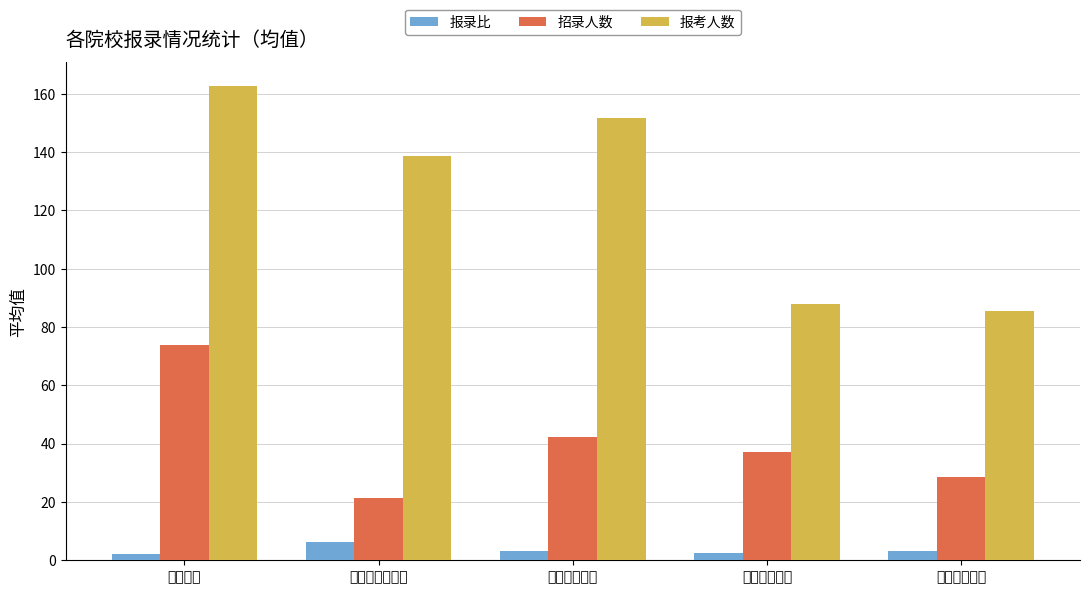

Rank the categories by 招录人数 value from lowest to highest.

湖北中医药大学, 湖北民族大学, 黄冈师范学院, 湖北师范大学, 长江大学